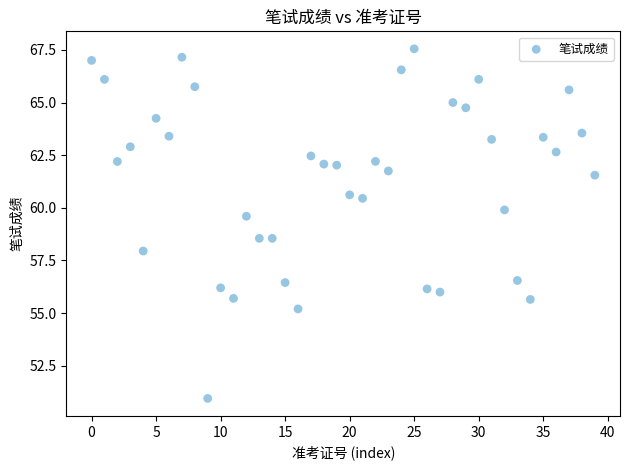

What is the range of Y values (max minus min)?

16.6